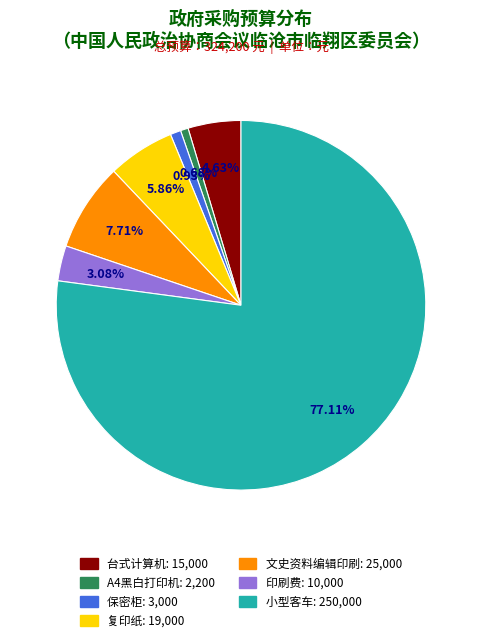

What percentage is the 小型客车 slice, to the nearest percent?

77%